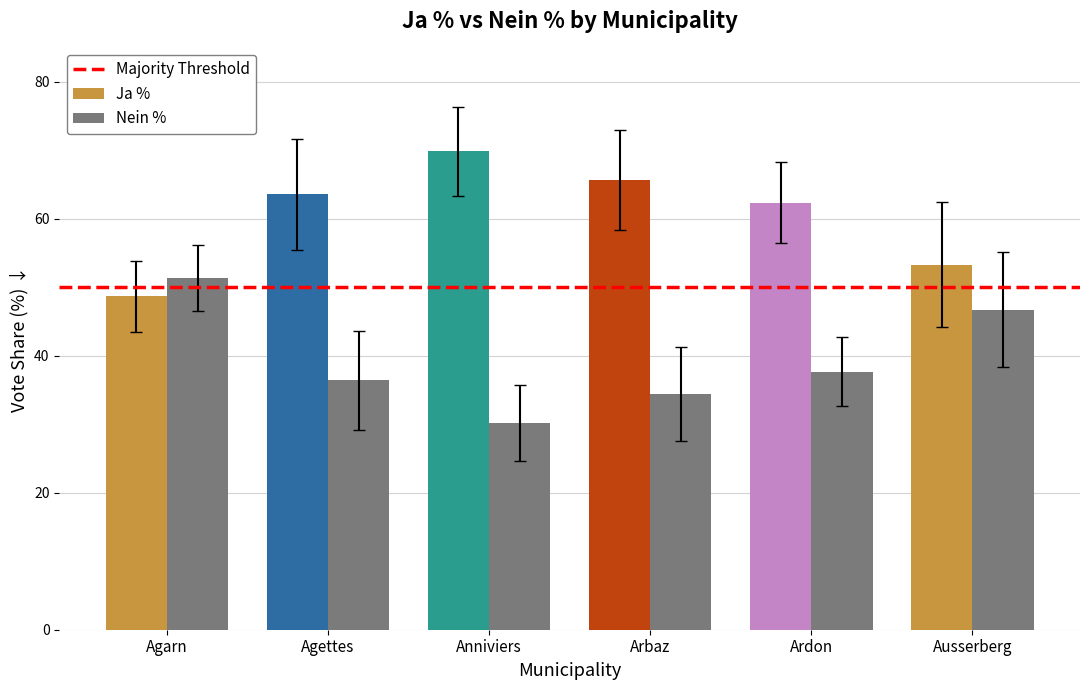

Is the value of Ja % at Anniviers greater than the value of Nein % at Arbaz?

Yes